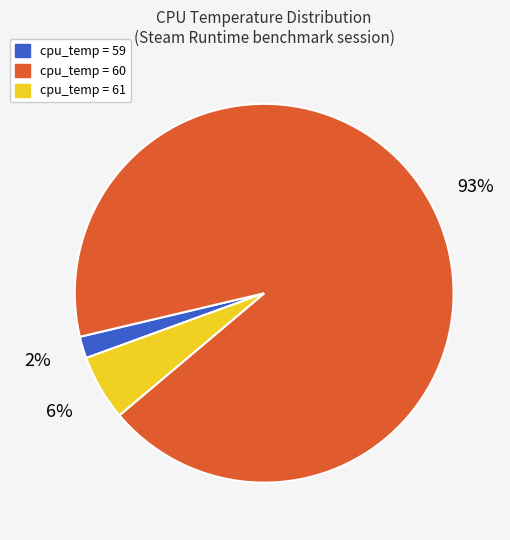

Is it true that cpu_temp = 59 is 26% of the pie?

False